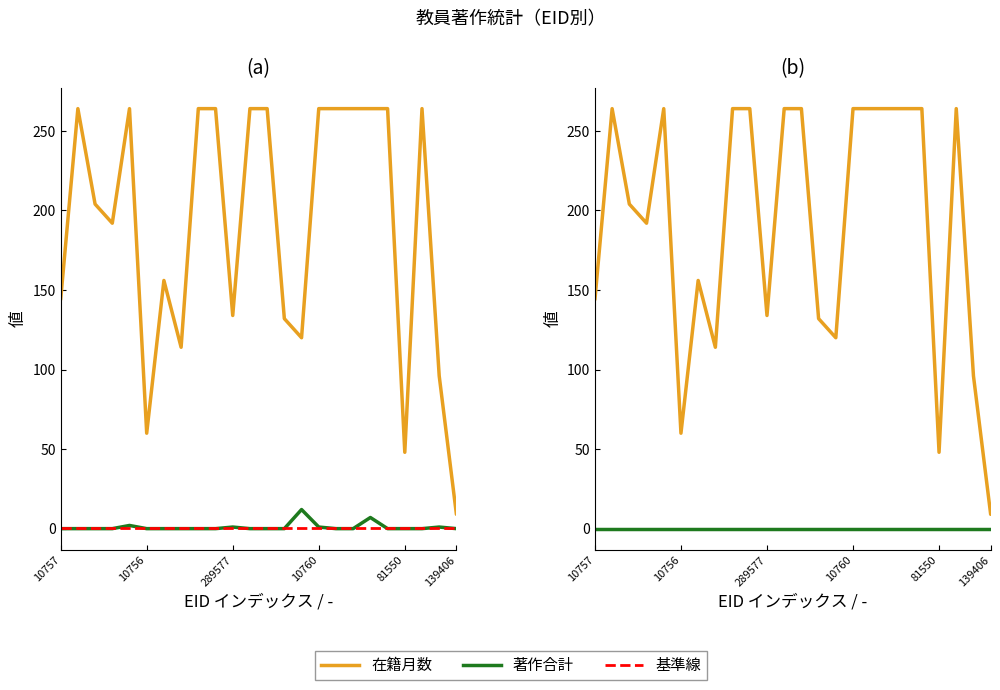

Which series changed the most between 189119 and 10761?

在籍月数